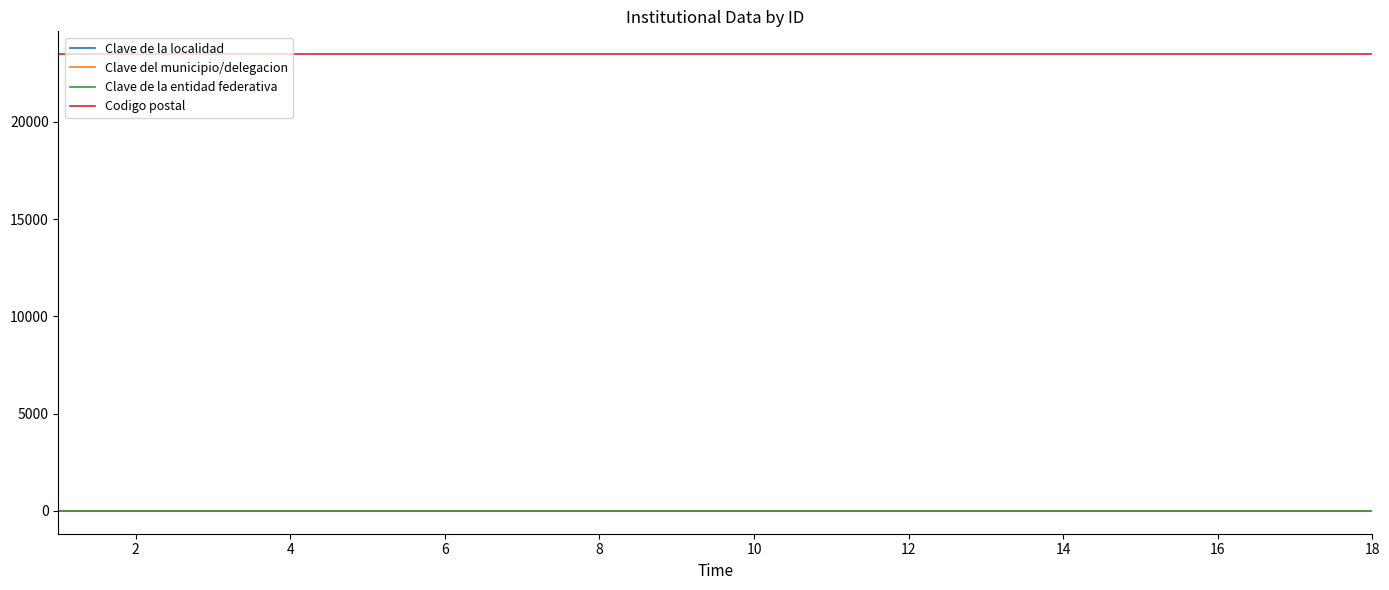

What is the smallest value displayed?

1